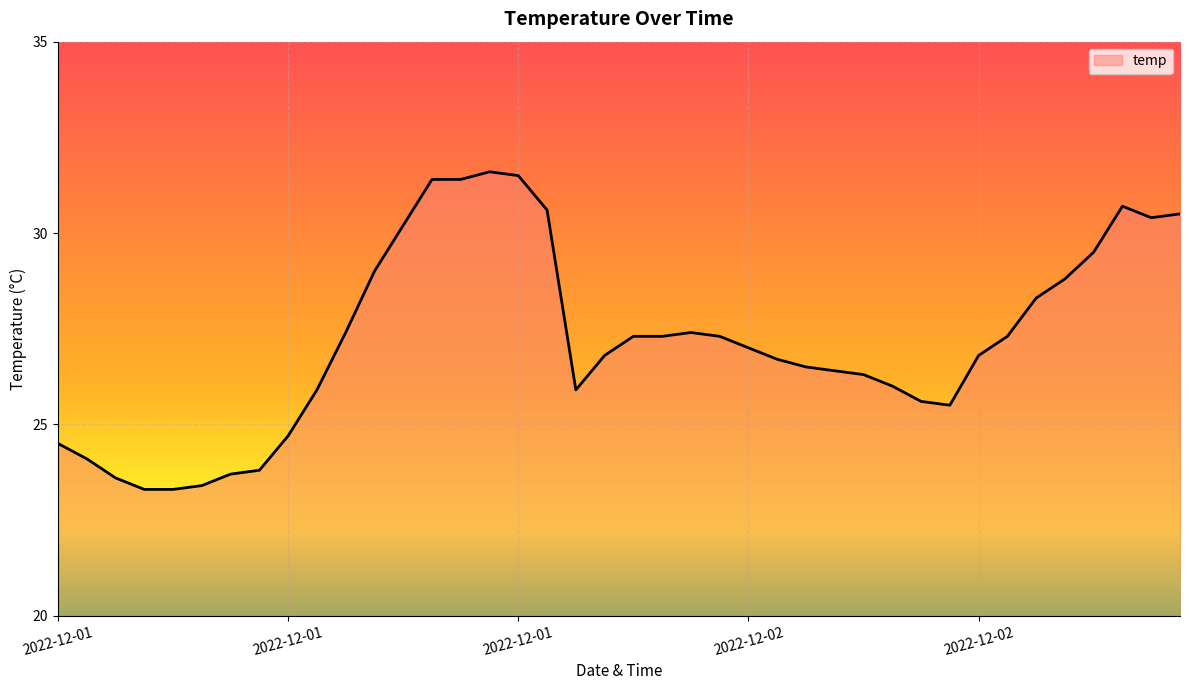

What is the difference between the maximum and minimum values?

8.3